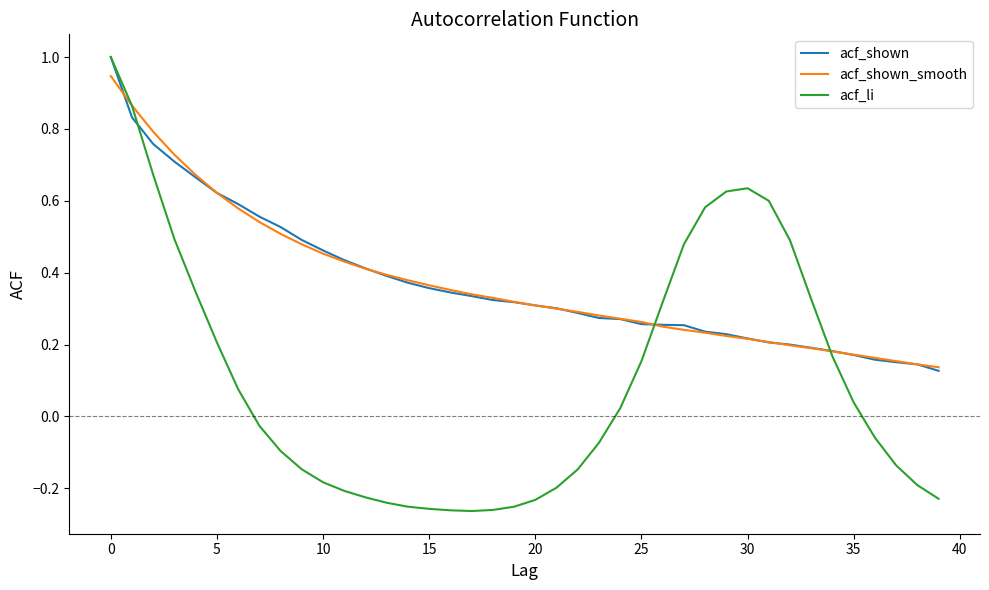

Which series has the largest range (max minus min)?

acf_li